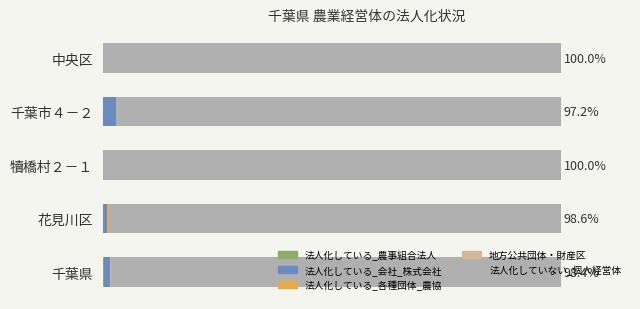

What is the difference between the maximum and minimum values in the 法人化している_農事組合法人 series?

0.3